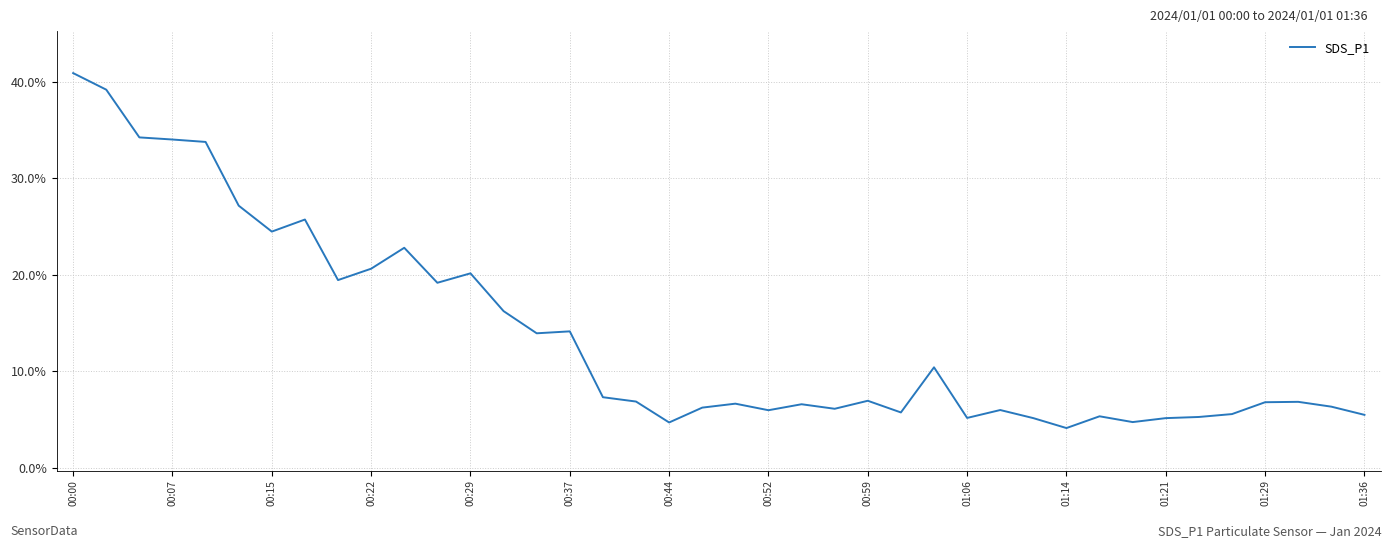

What is the smallest value displayed?

4.1